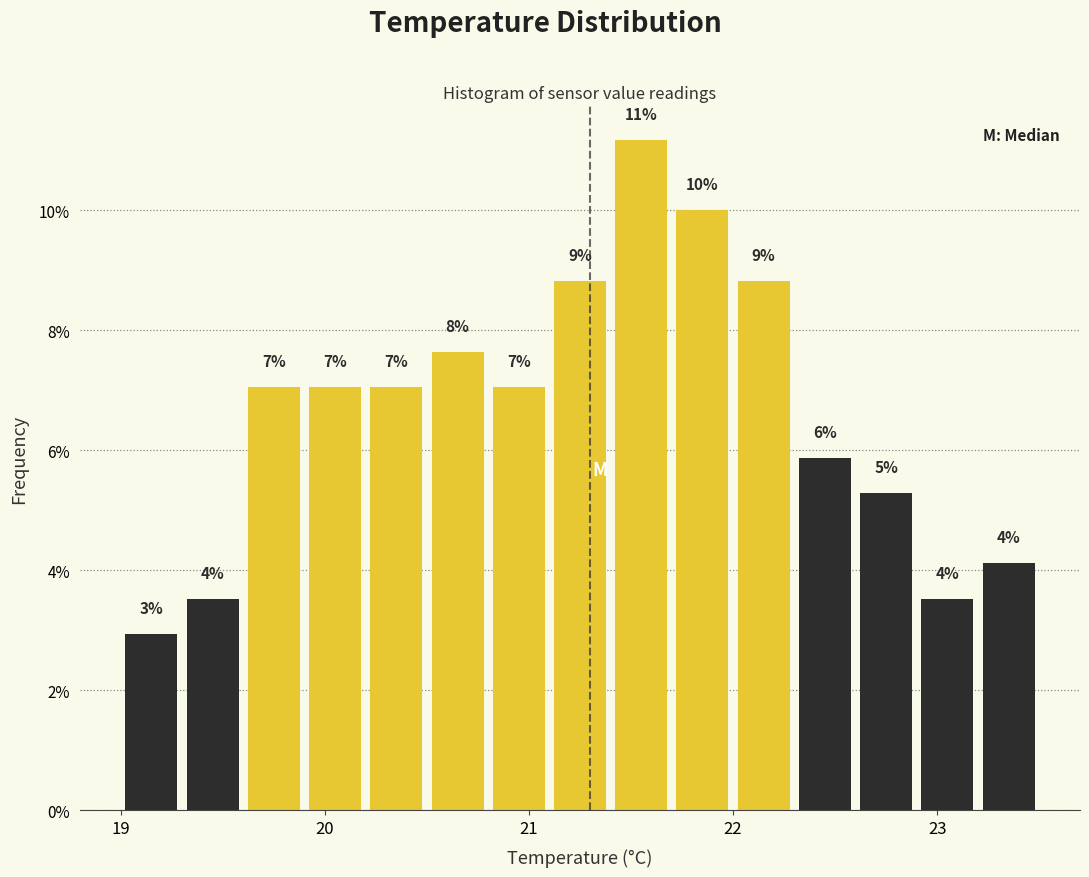

Around what value on the x-axis is the tallest bar? Give the approximate position of its centre, as read against the axis.

21.6